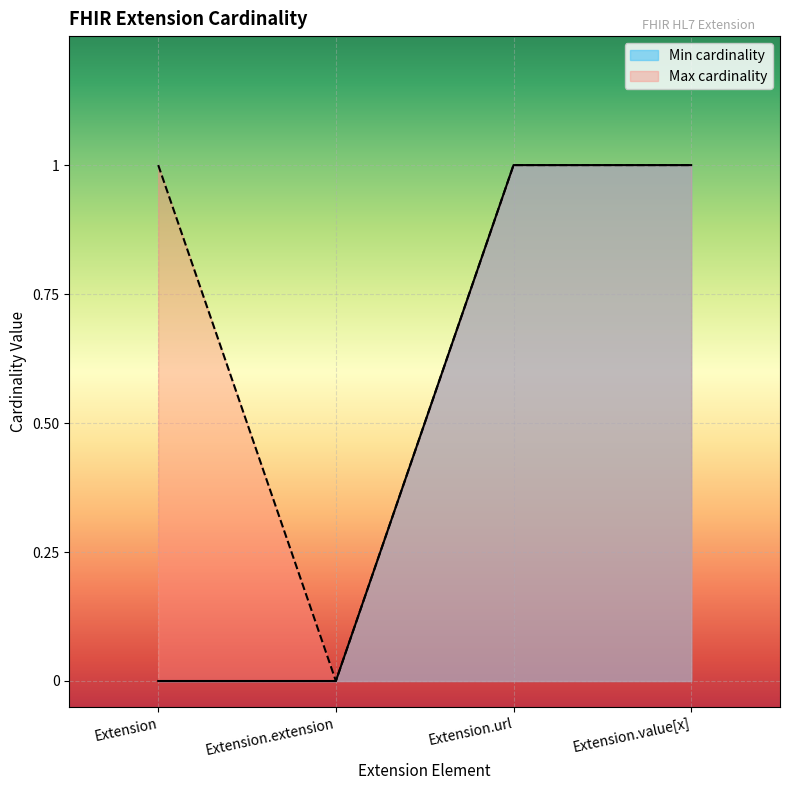

What is the maximum value for Max cardinality?

1